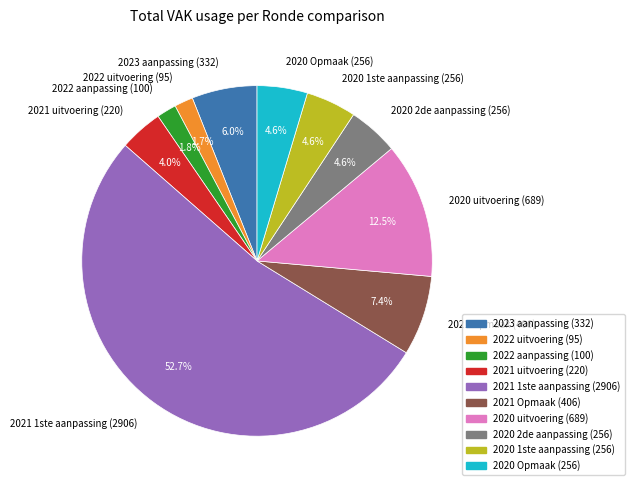

What is the largest slice in the pie chart?

2021 1ste aanpassing